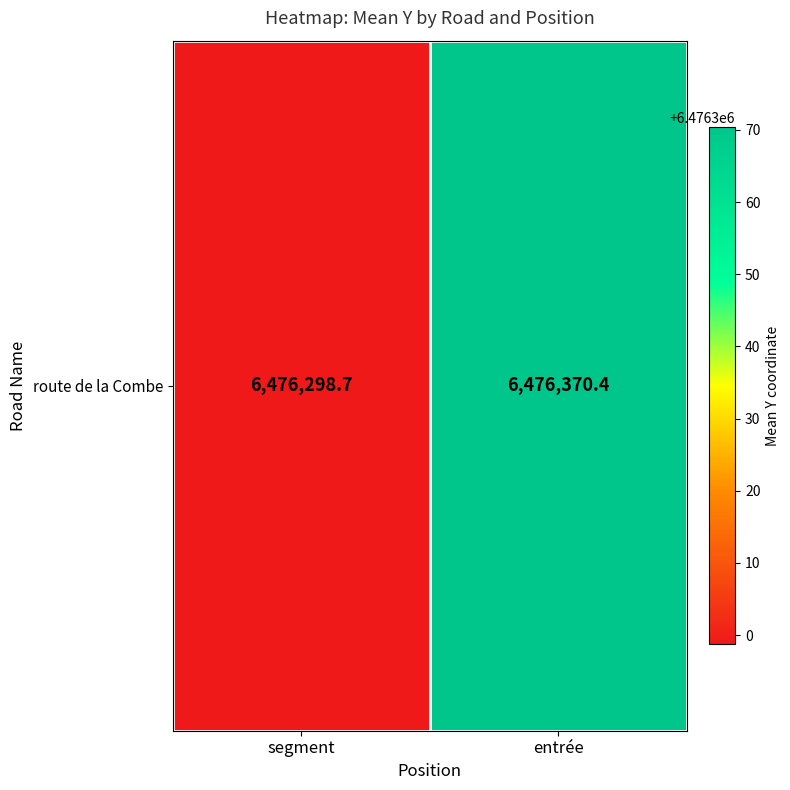

Rank the categories by value from highest to lowest.

entrée, segment